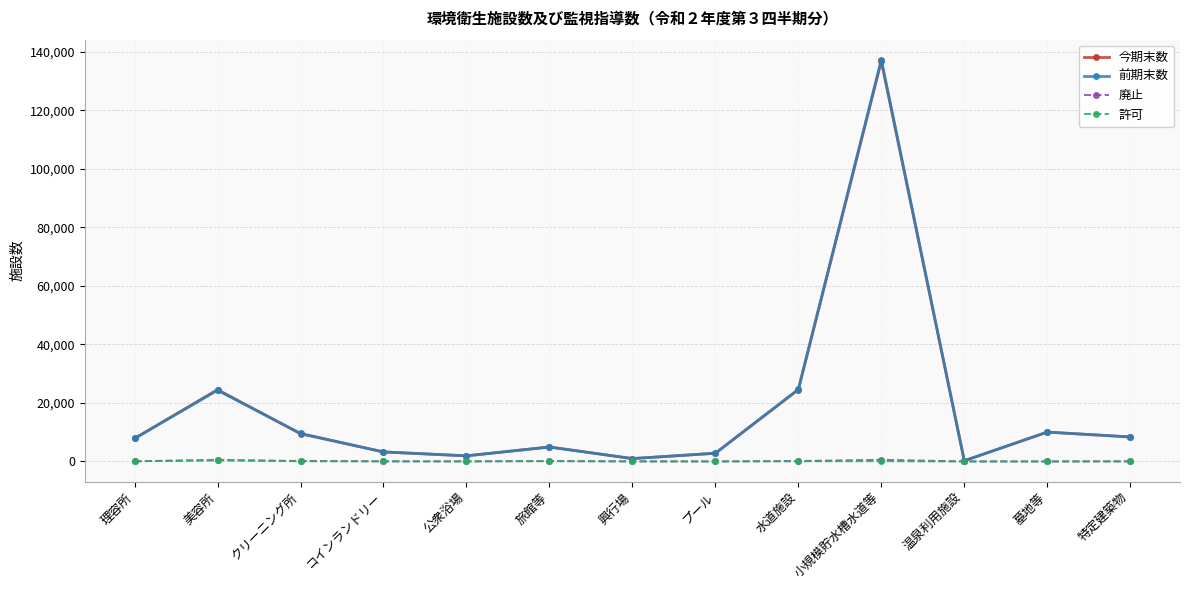

What is the maximum value shown in the chart?

137240